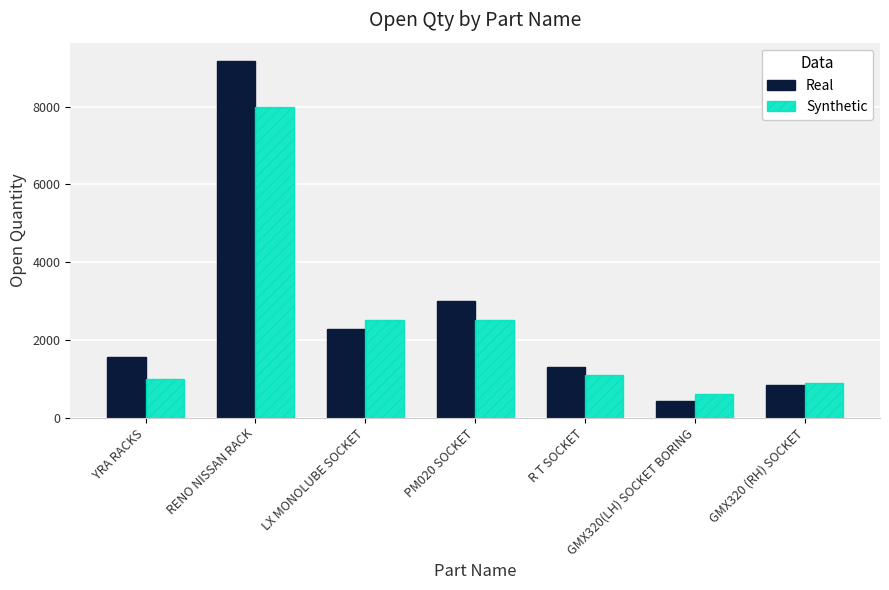

Which series has the widest spread of values?

Real